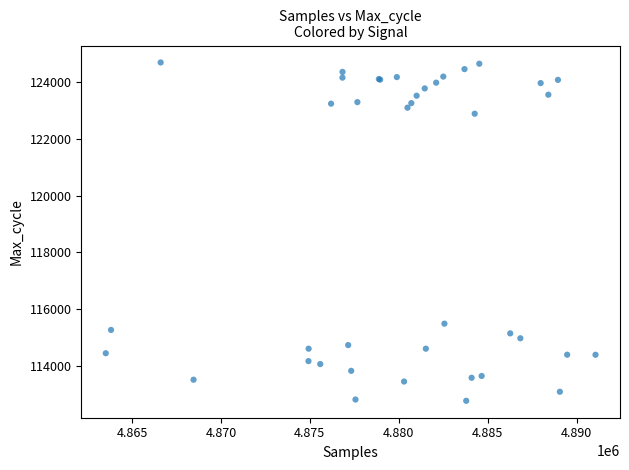

What Y value in the scatter plot is closest to 118730?

115488